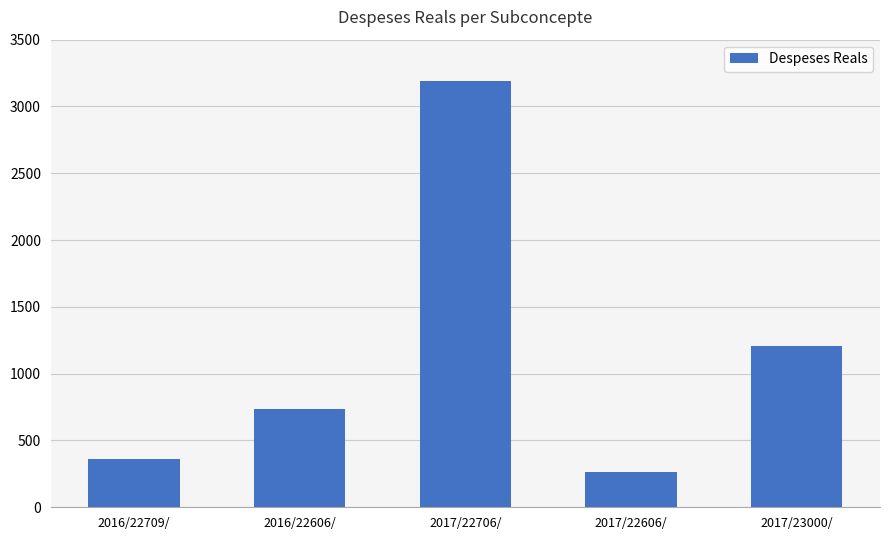

Is it true that the value at 2016/22709/ is 502.6?

False